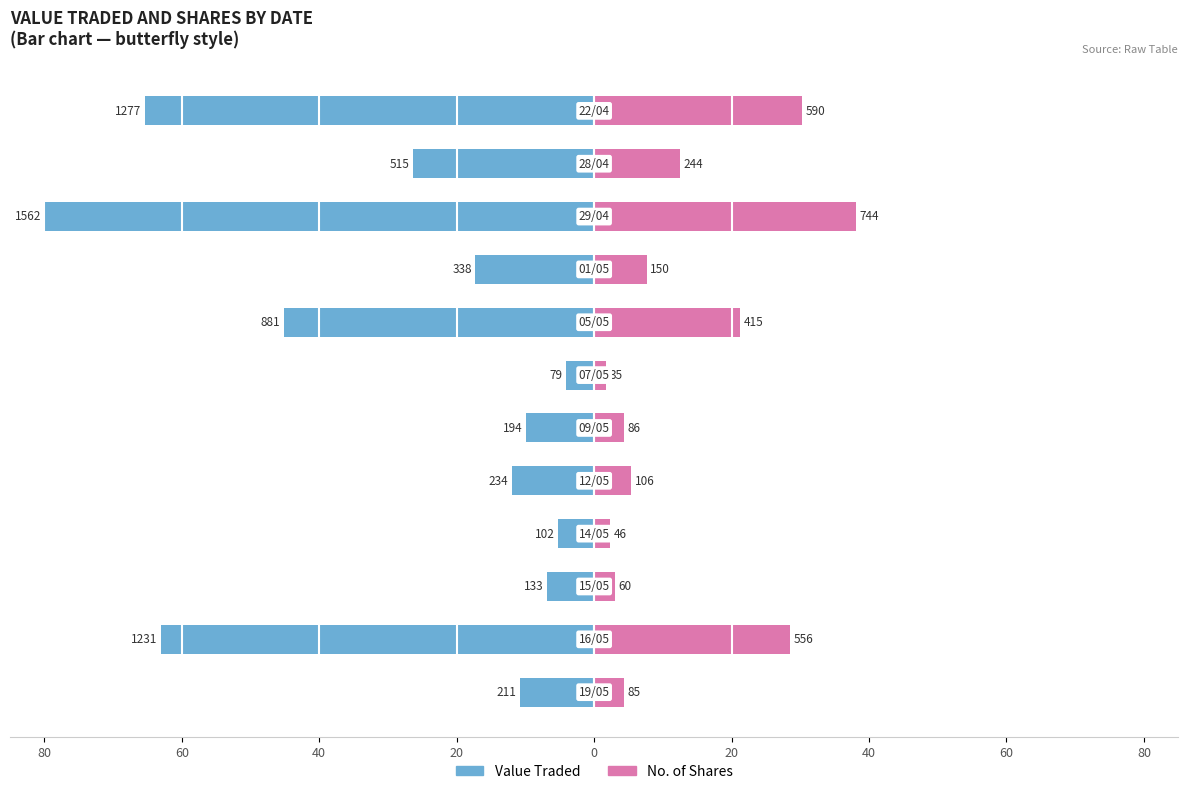

Which series has the largest range (max minus min)?

Value Traded